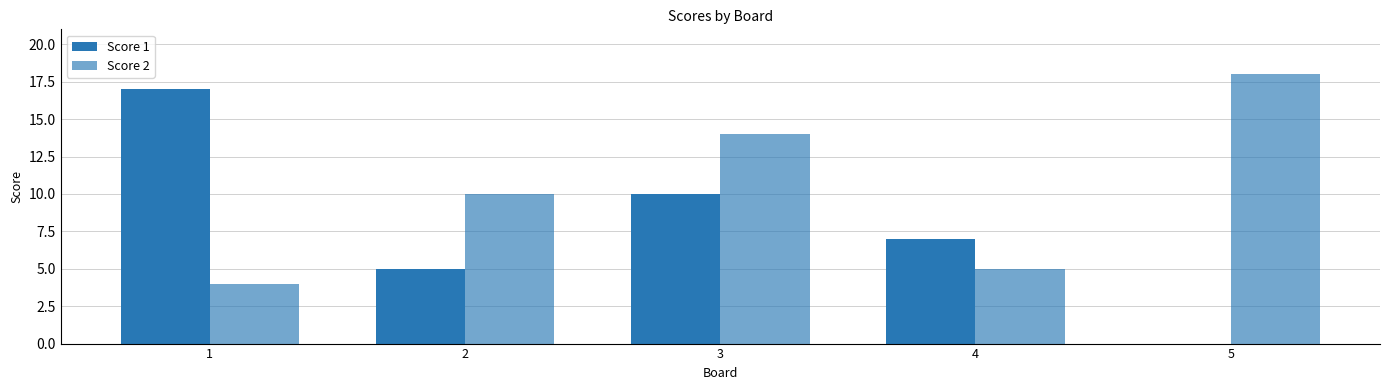

How many data points does each series have?

5